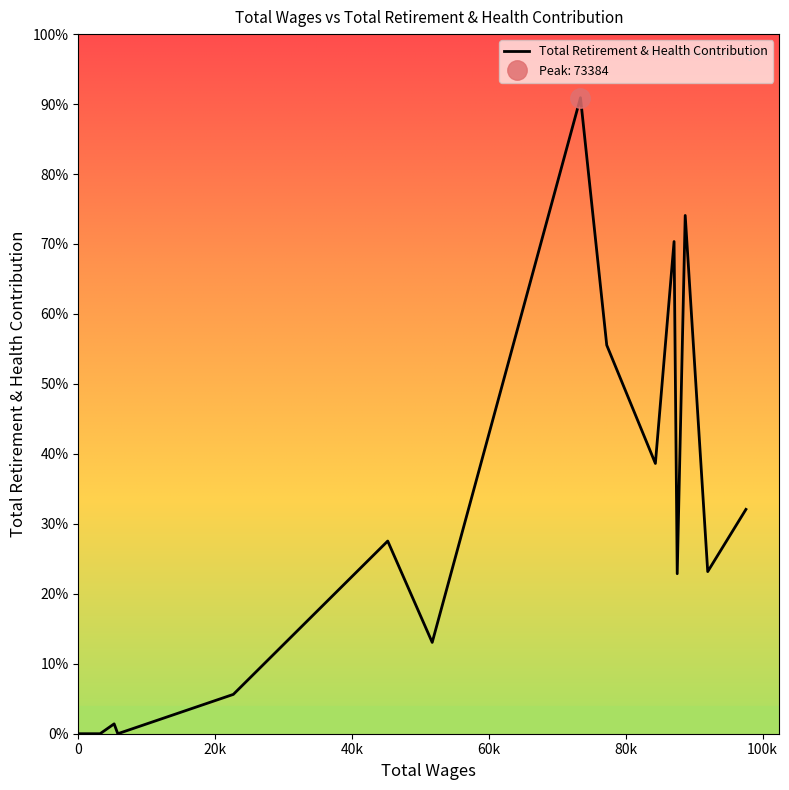

What is the difference between the values at 9 and 13?

11180